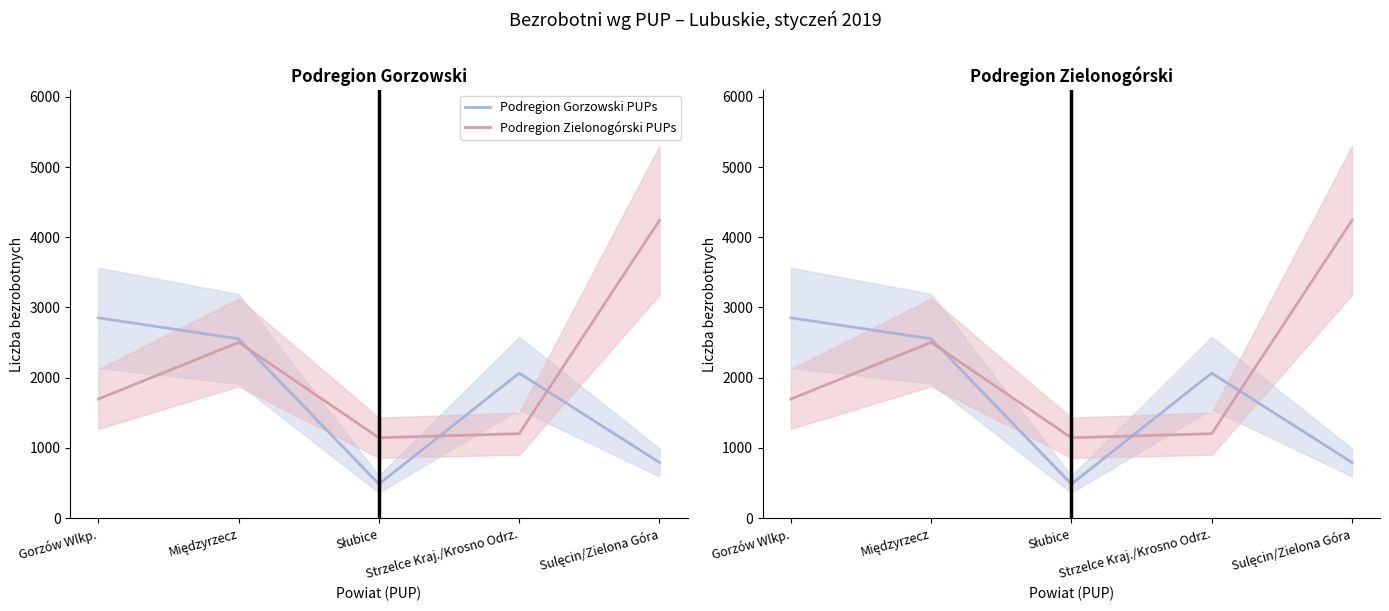

The value of Podregion Zielonogórski PUPs at Gorzów Wlkp. is 599. True or false?

False